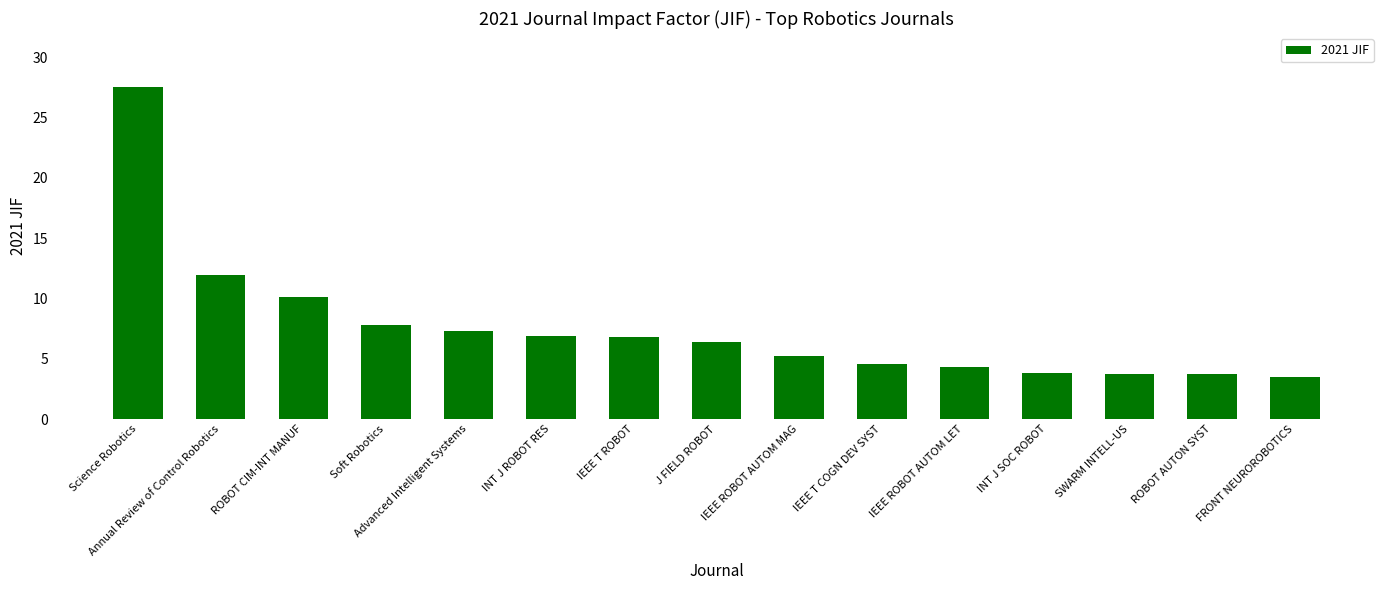

At which label does the data first exceed 6?

Science Robotics